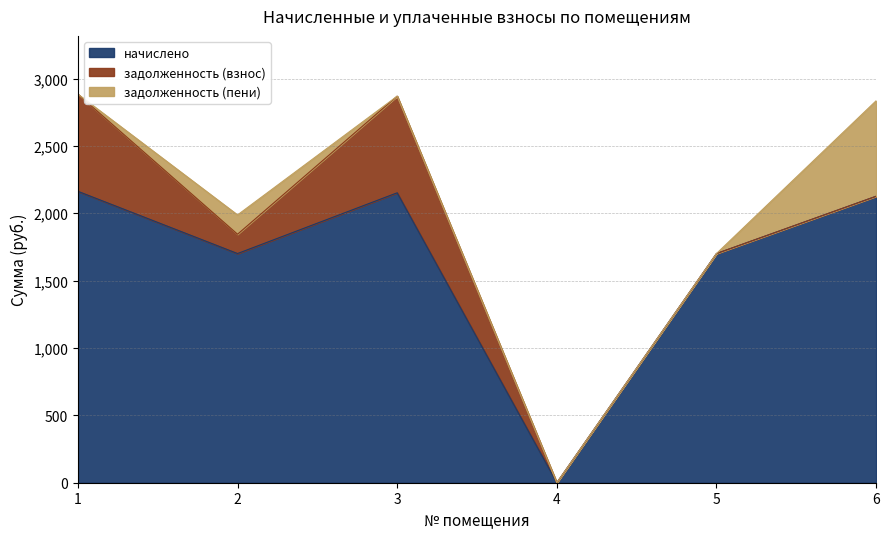

The value of начислено at 6 is 451.0. True or false?

False